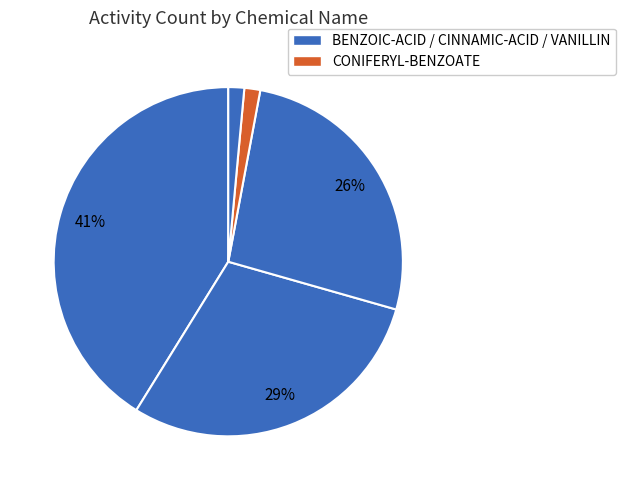

How many slices are in this pie chart?

5